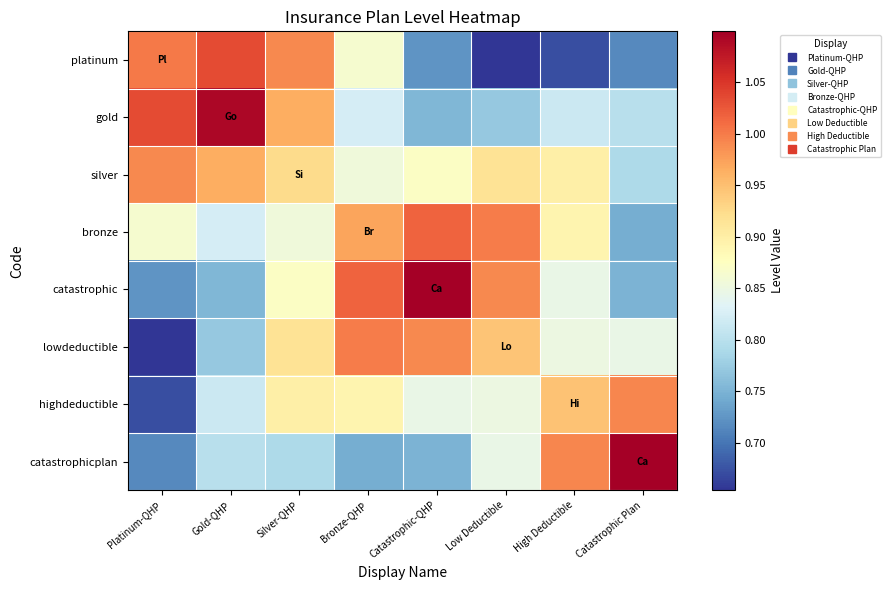

What is the smallest value displayed?

0.7